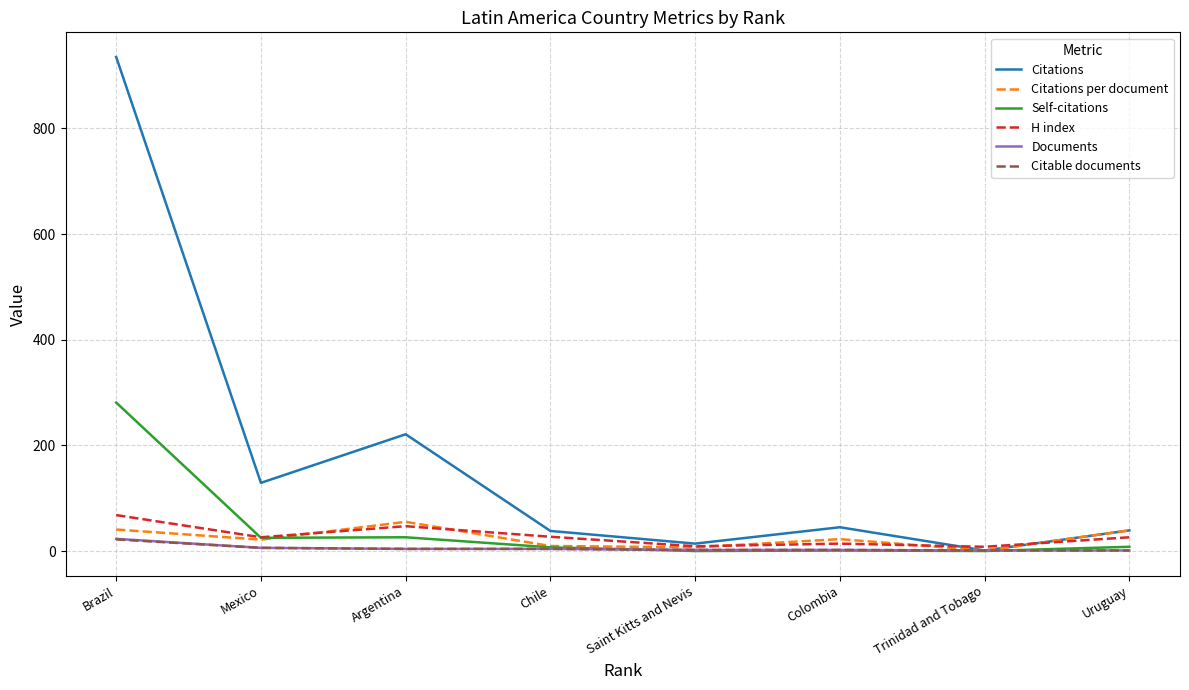

Is it true that Citations equals 45.0 at Colombia?

True